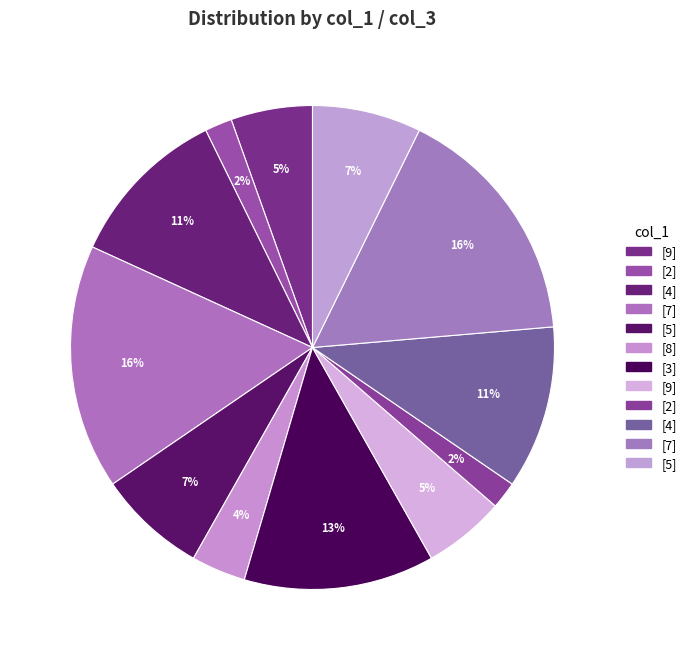

How many slices are in this pie chart?

12